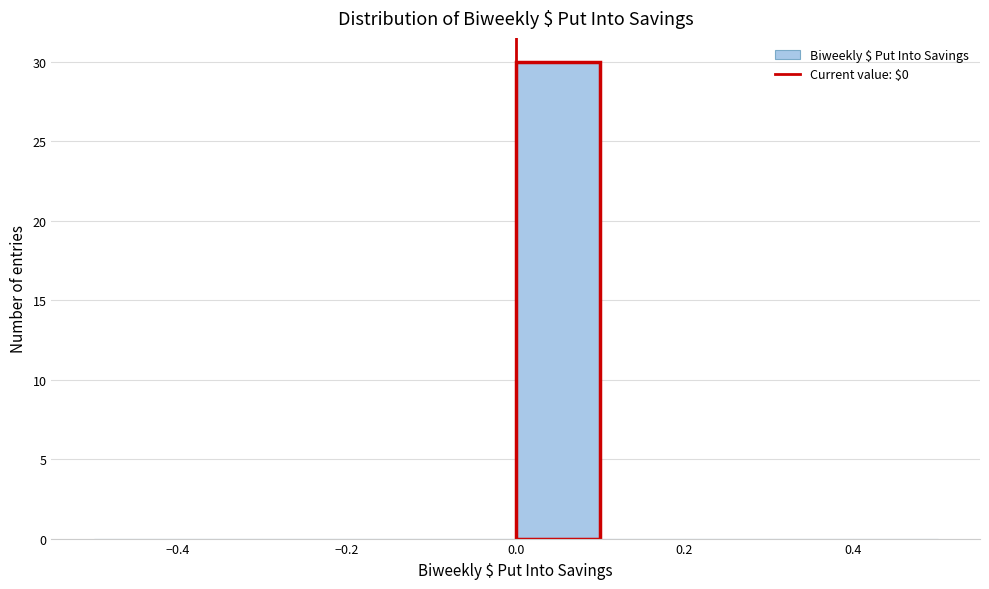

Reading left to right, list every bar in this chart as the range it spans on the x-axis followed by its height. The values are not printed on the chart, so give them approximately, as read against the axis.

-0.5 to -0.4: 0
-0.4 to -0.3: 0
-0.3 to -0.2: 0
-0.2 to -0.1: 0
-0.1 to 0.0: 0
0.0 to 0.1: 30
0.1 to 0.2: 0
0.2 to 0.3: 0
0.3 to 0.4: 0
0.4 to 0.5: 0